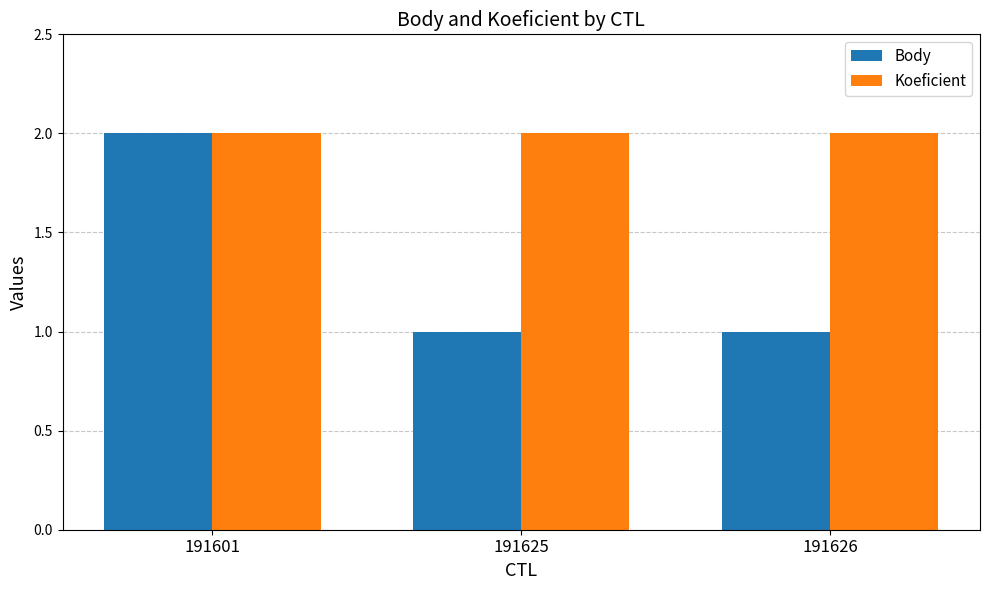

Reading left to right, transcribe all the data shown in this chart.

Body: 2	1	1
Koeficient: 2	2	2